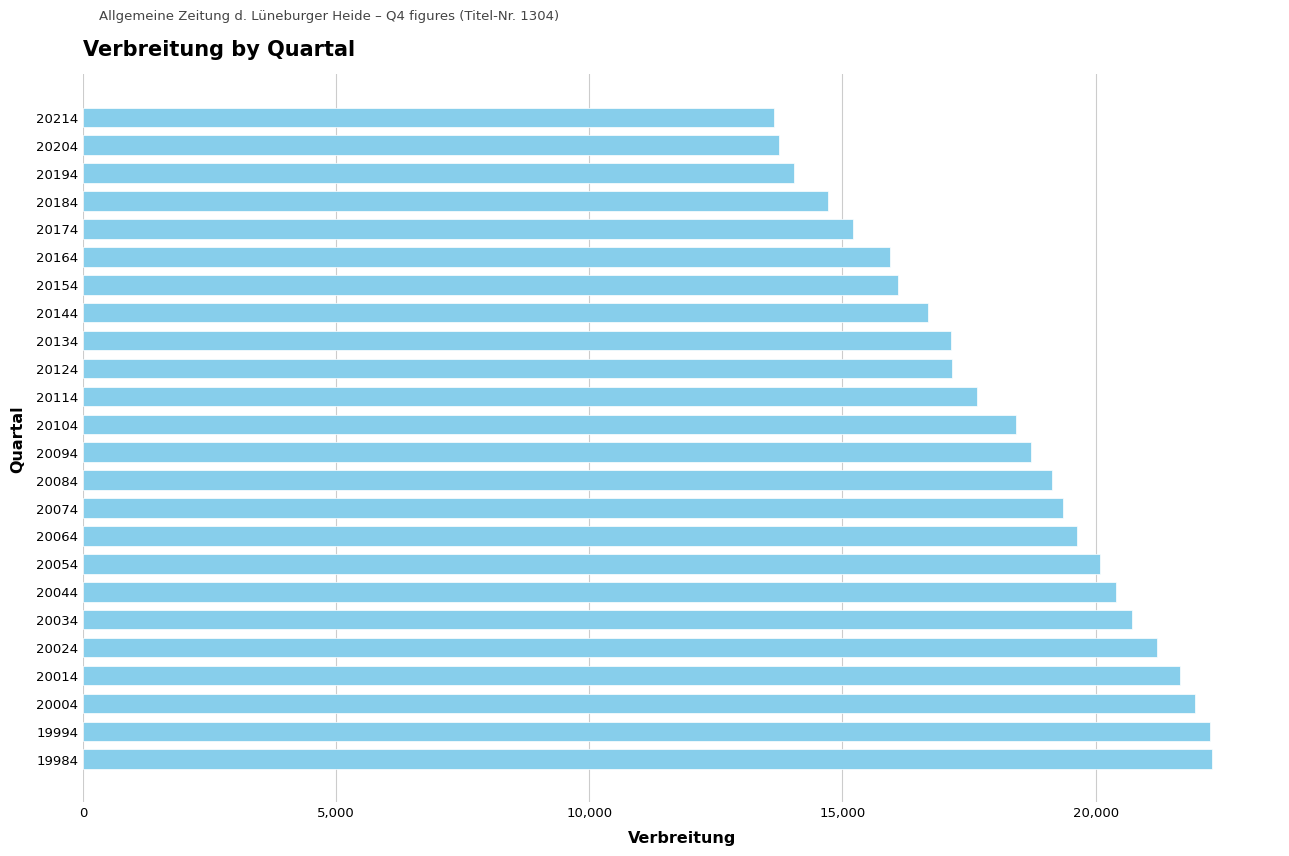

What is the difference between the second highest and minimum values?

8612